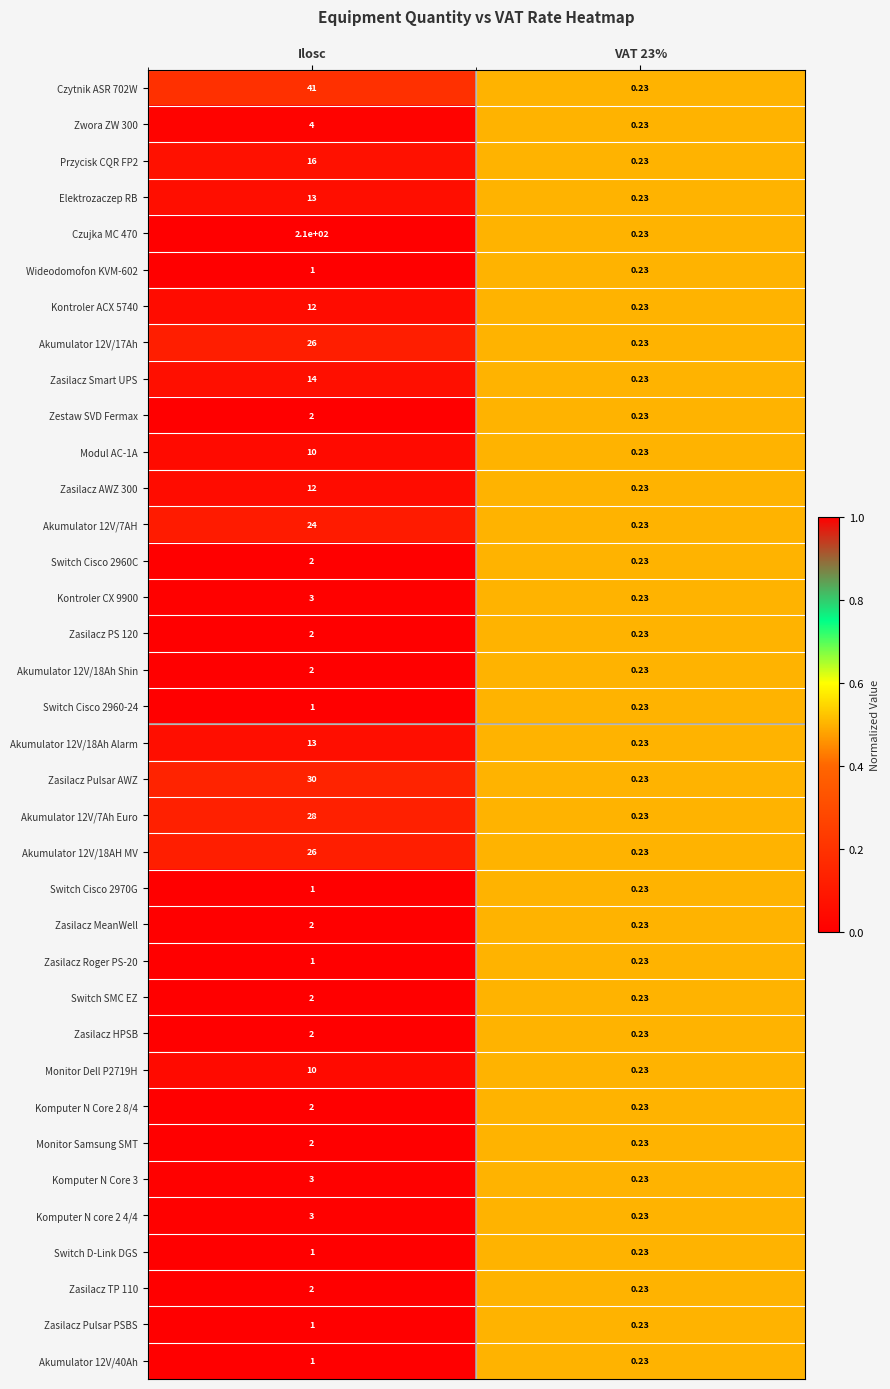

Which category has the highest value in the Switch Cisco 2970G series?

Ilosc